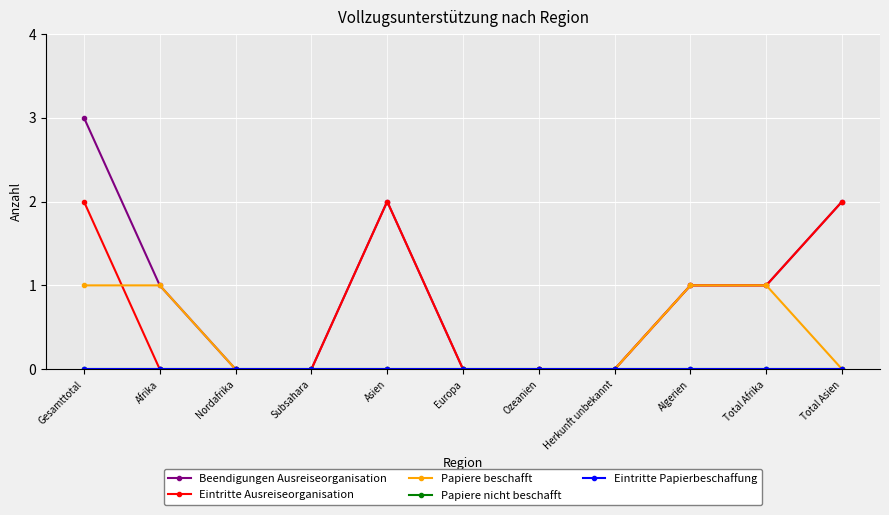

Where is Beendigungen Ausreiseorganisation nearest to the value 1?

Afrika